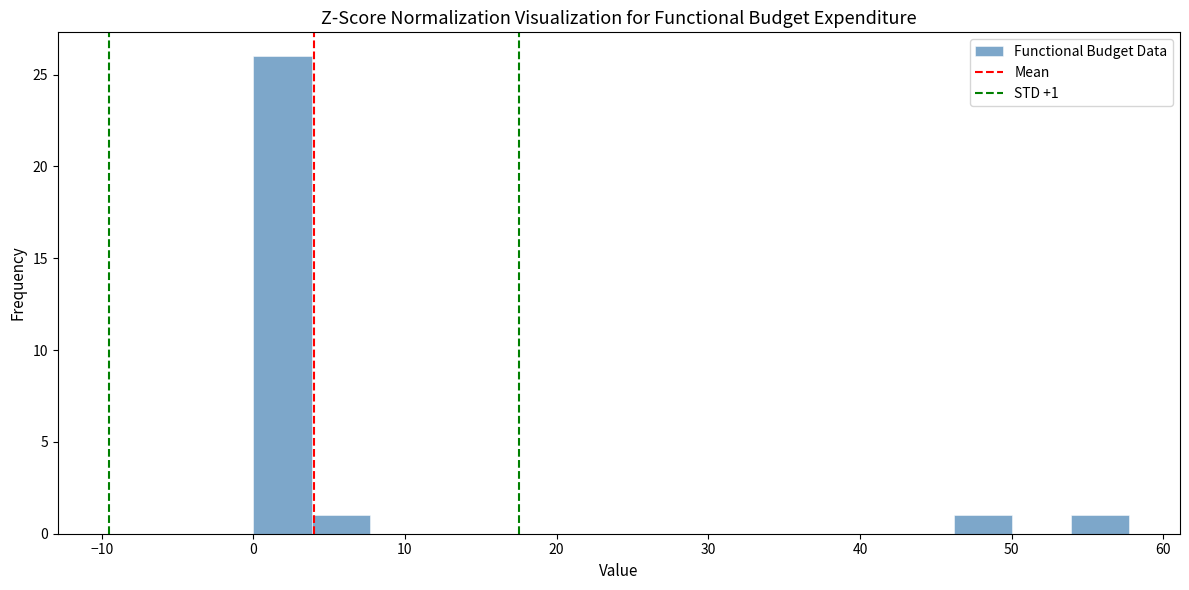

Read against the x-axis, roughly where is the centre of the tallest bar?

2